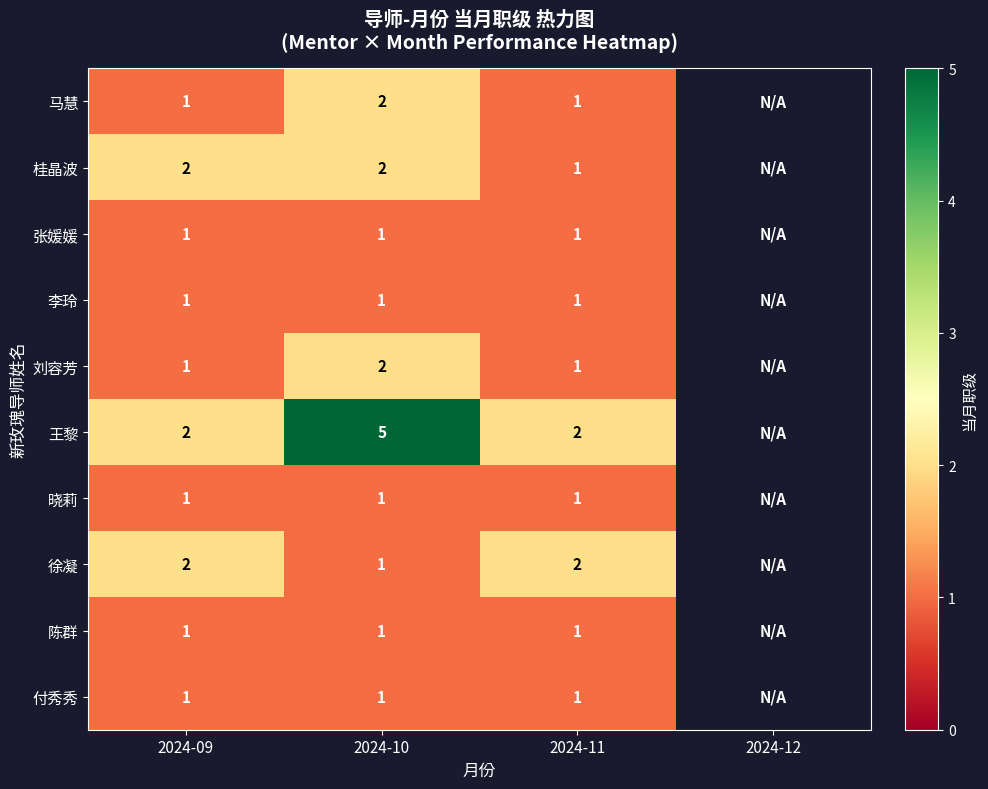

What is the total value across all series at 2024-11?

12